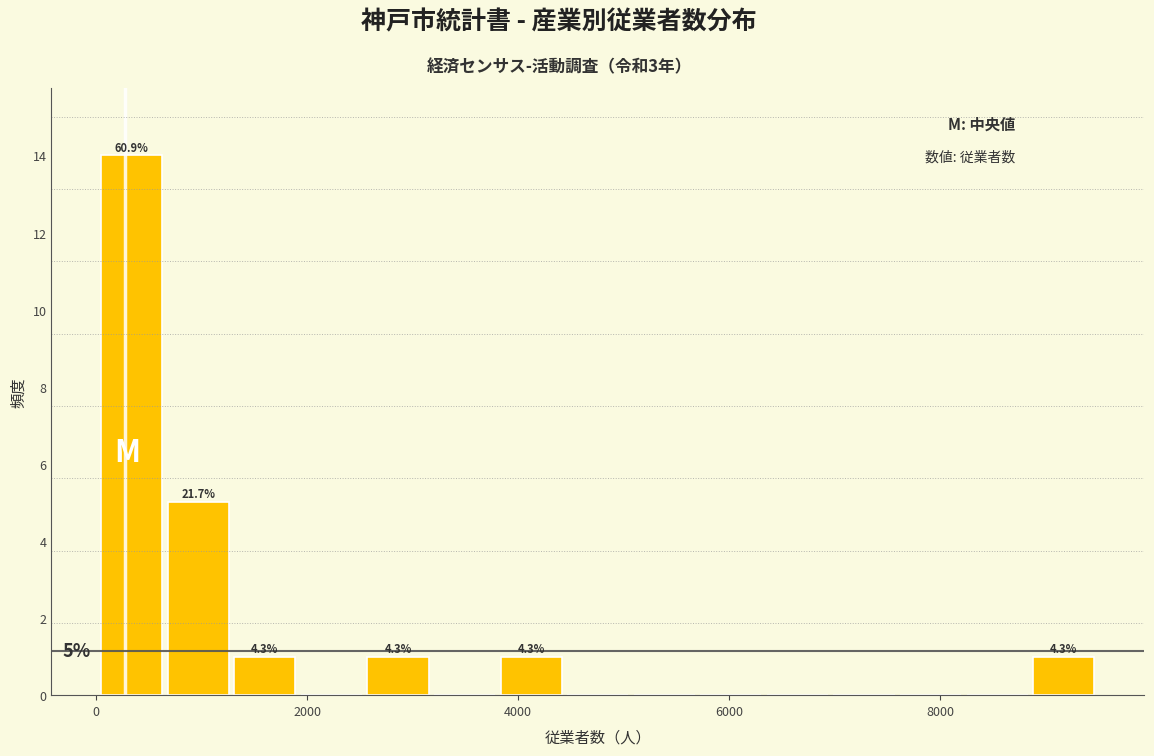

Read against the x-axis, roughly where is the centre of the tallest bar?

400